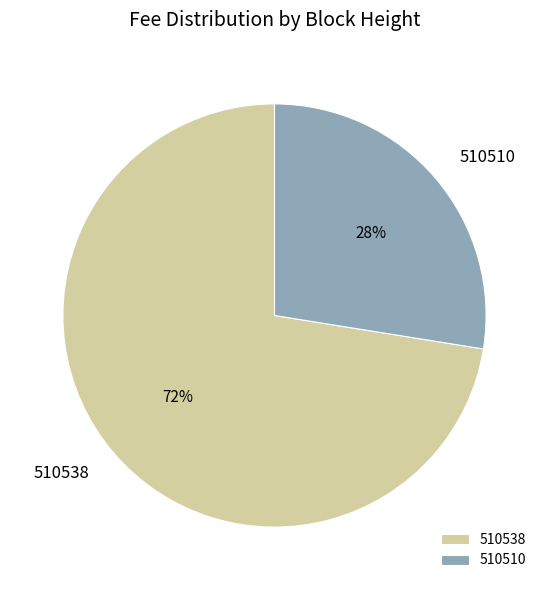

Is it true that 510538 is 82% of the pie?

False